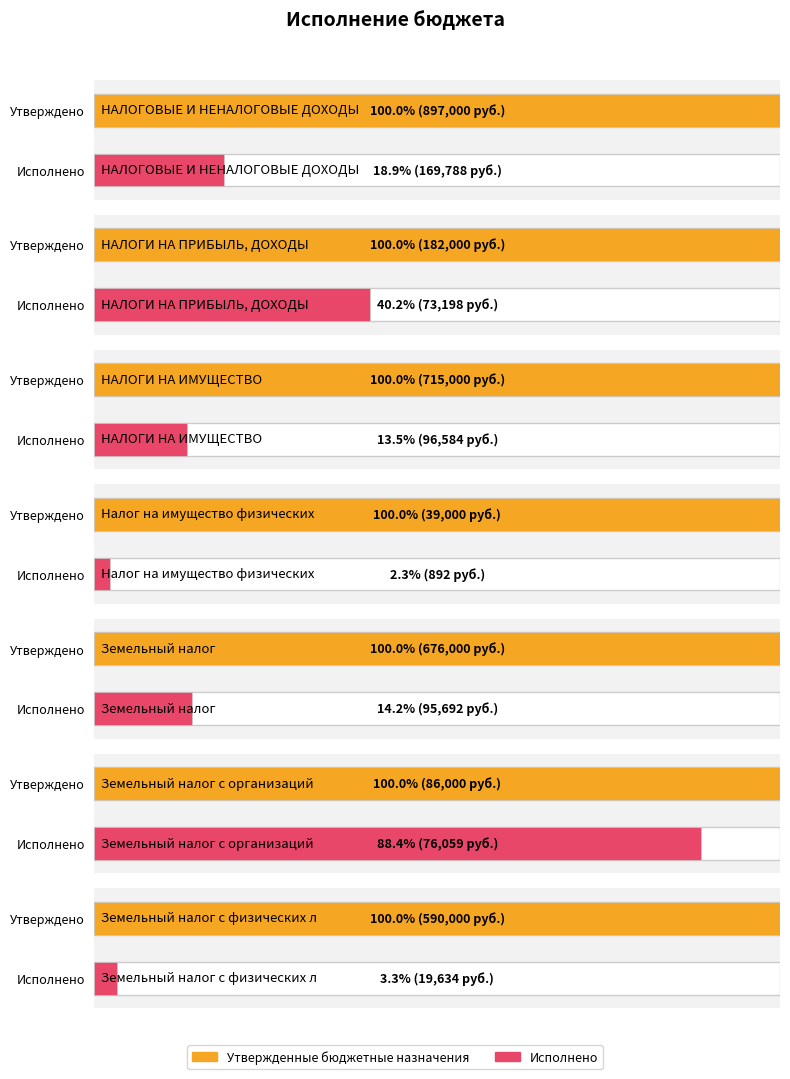

At which category is the sum across all series the highest?

НАЛОГОВЫЕ И НЕНАЛОГОВЫЕ ДОХОДЫ